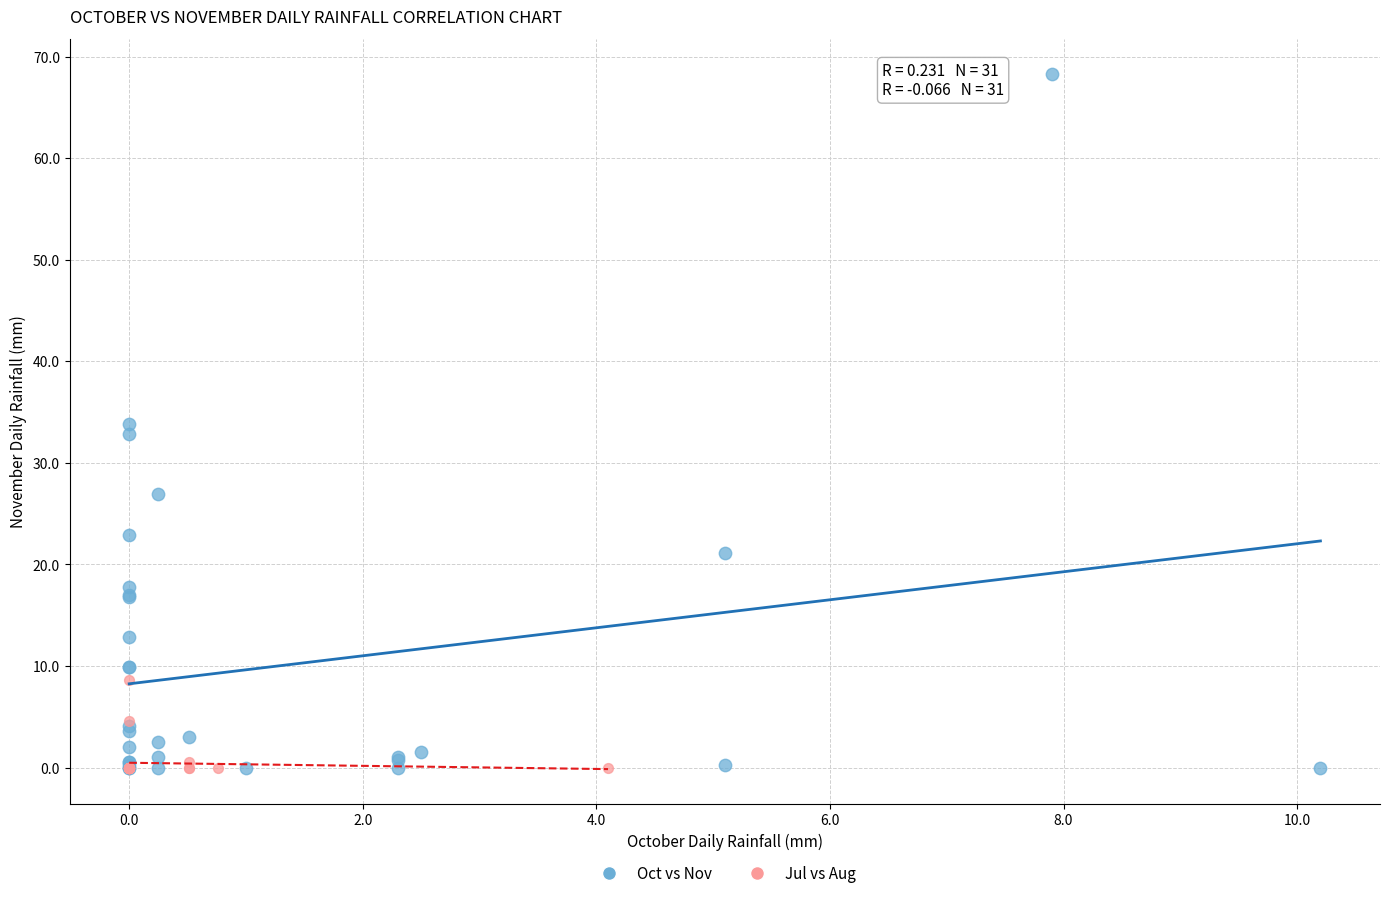

Which series contains the highest Y value?

Oct vs Nov